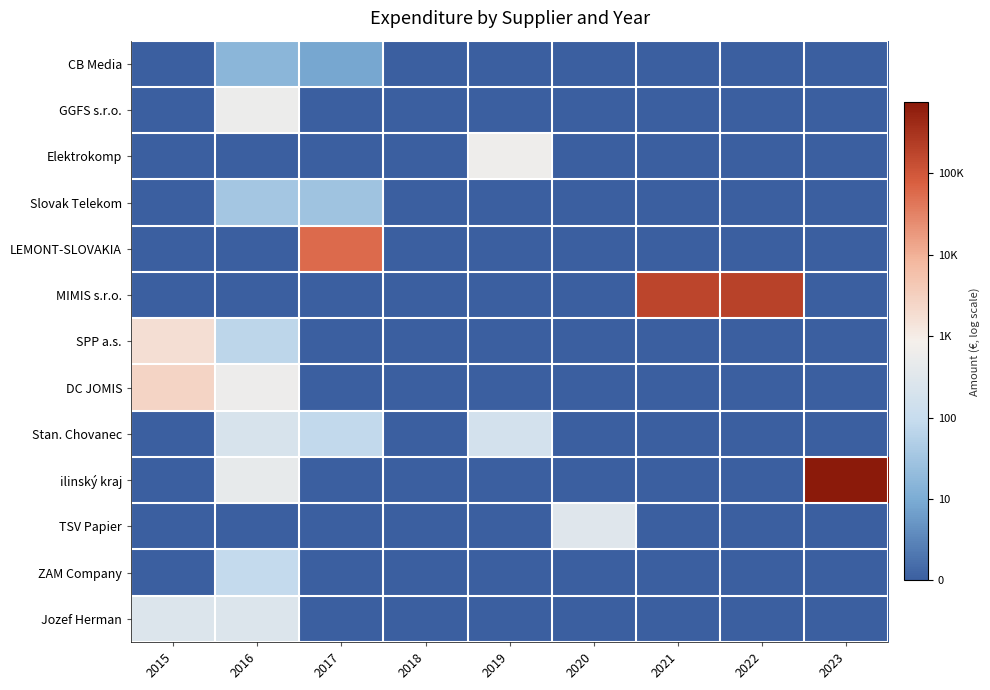

Reading right to left, transcribe all the data shown in this chart.

CB Media: 2023=0.0	2022=0.0	2021=0.0	2020=0.0	2019=0.0	2018=0.0	2017=0.9	2016=1.2	2015=0.0
GGFS s.r.o.: 2023=0.0	2022=0.0	2021=0.0	2020=0.0	2019=0.0	2018=0.0	2017=0.0	2016=2.8	2015=0.0
Elektrokomp: 2023=0.0	2022=0.0	2021=0.0	2020=0.0	2019=2.8	2018=0.0	2017=0.0	2016=0.0	2015=0.0
Slovak Telekom: 2023=0.0	2022=0.0	2021=0.0	2020=0.0	2019=0.0	2018=0.0	2017=1.5	2016=1.5	2015=0.0
LEMONT-SLOVAKIA: 2023=0.0	2022=0.0	2021=0.0	2020=0.0	2019=0.0	2018=0.0	2017=4.8	2016=0.0	2015=0.0
MIMIS s.r.o.: 2023=0.0	2022=5.3	2021=5.2	2020=0.0	2019=0.0	2018=0.0	2017=0.0	2016=0.0	2015=0.0
SPP a.s.: 2023=0.0	2022=0.0	2021=0.0	2020=0.0	2019=0.0	2018=0.0	2017=0.0	2016=1.8	2015=3.2
DC JOMIS: 2023=0.0	2022=0.0	2021=0.0	2020=0.0	2019=0.0	2018=0.0	2017=0.0	2016=2.8	2015=3.4
Stan. Chovanec: 2023=0.0	2022=0.0	2021=0.0	2020=0.0	2019=2.2	2018=0.0	2017=1.9	2016=2.3	2015=0.0
ilinský kraj: 2023=5.9	2022=0.0	2021=0.0	2020=0.0	2019=0.0	2018=0.0	2017=0.0	2016=2.6	2015=0.0
TSV Papier: 2023=0.0	2022=0.0	2021=0.0	2020=2.5	2019=0.0	2018=0.0	2017=0.0	2016=0.0	2015=0.0
ZAM Company: 2023=0.0	2022=0.0	2021=0.0	2020=0.0	2019=0.0	2018=0.0	2017=0.0	2016=1.9	2015=0.0
Jozef Herman: 2023=0.0	2022=0.0	2021=0.0	2020=0.0	2019=0.0	2018=0.0	2017=0.0	2016=2.4	2015=2.4